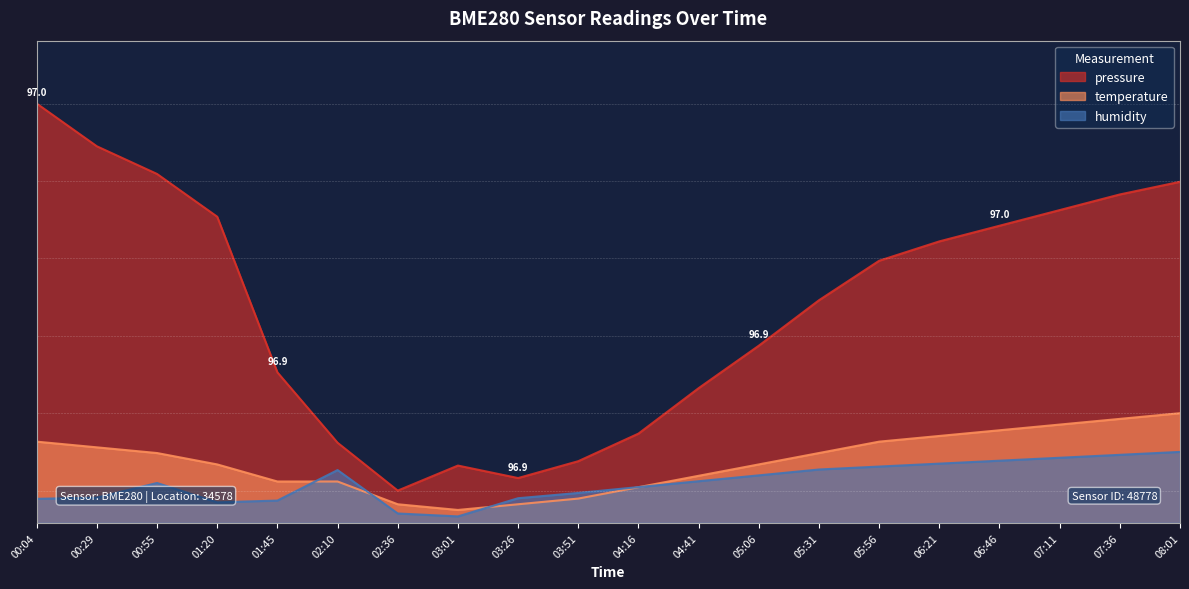

True or false: temperature and pressure cross at least once.

False